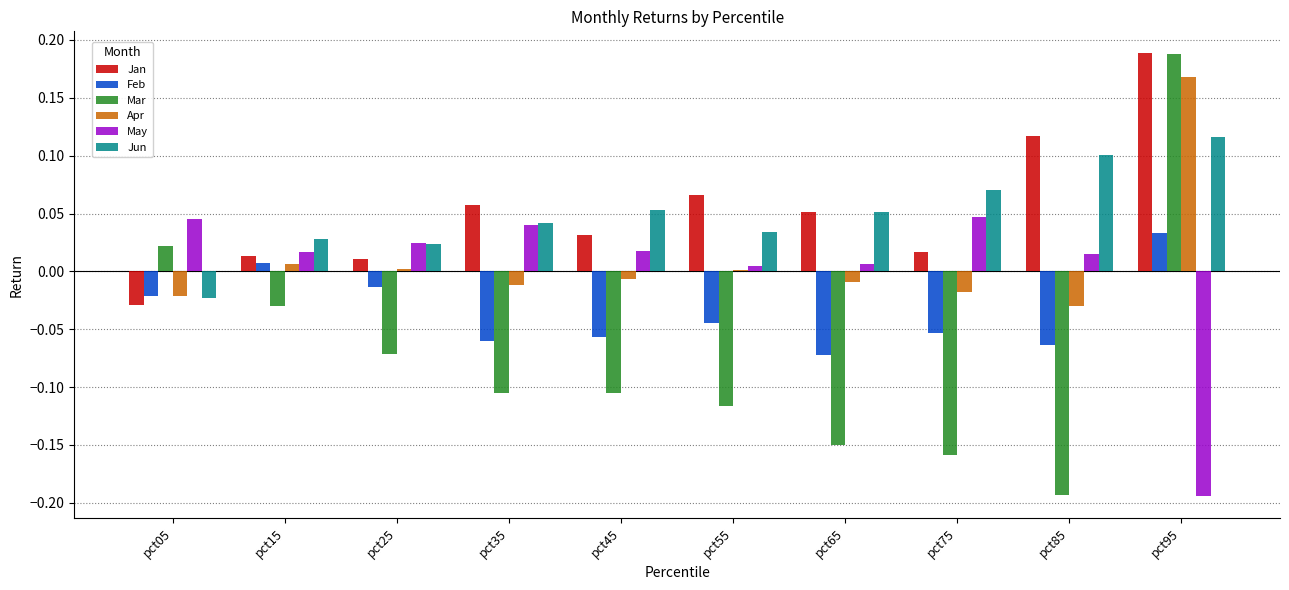

Is the value of Jun at pct95 greater than the value of Feb at pct35?

Yes